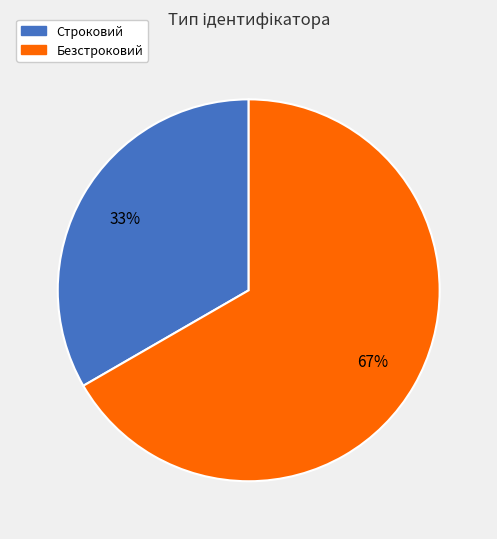

Between Безстроковий and Строковий, which is larger?

Безстроковий